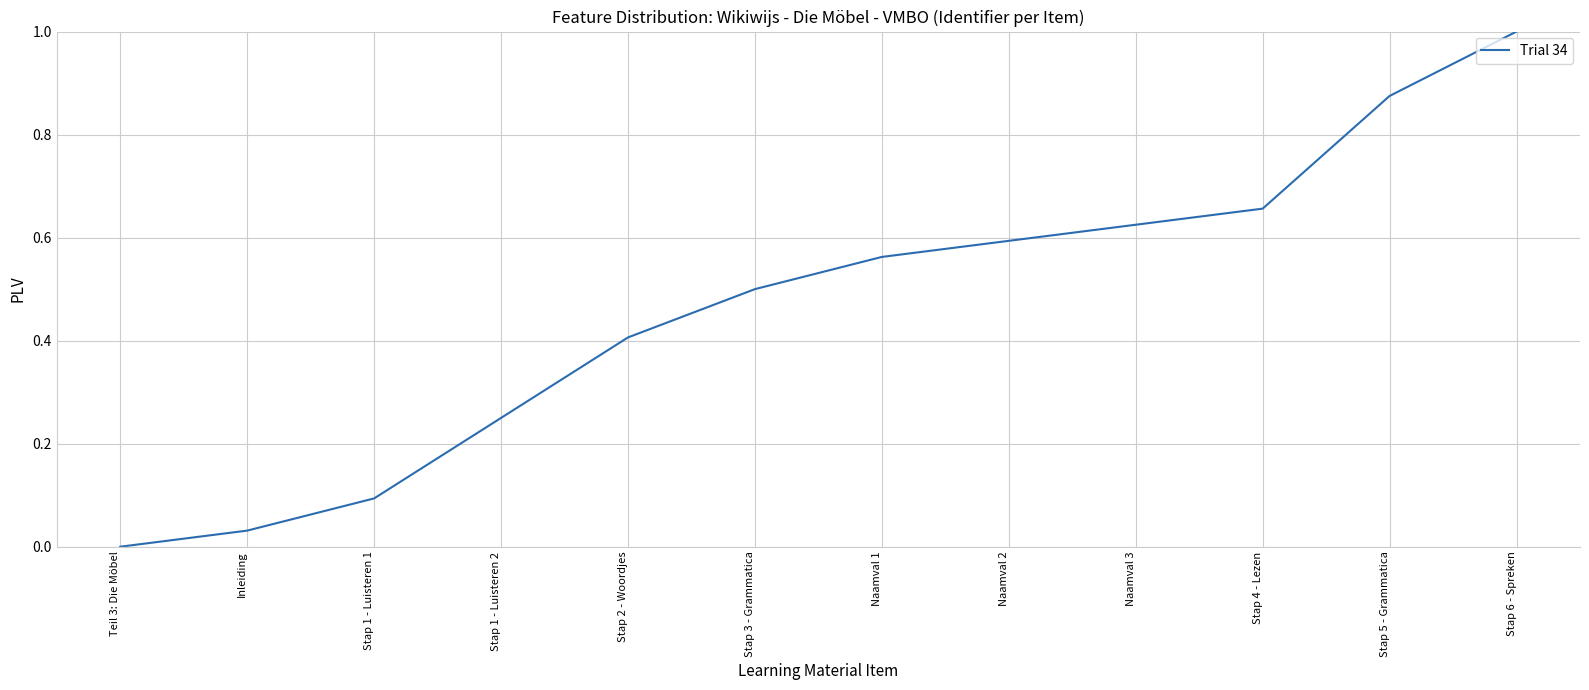

List the labels in order of value, smallest first.

Teil 3: Die Möbel, Inleiding, Stap 1 - Luisteren 1, Stap 1 - Luisteren 2, Stap 2 - Woordjes, Stap 3 - Grammatica, Naamval 1, Naamval 2, Naamval 3, Stap 4 - Lezen, Stap 5 - Grammatica, Stap 6 - Spreken